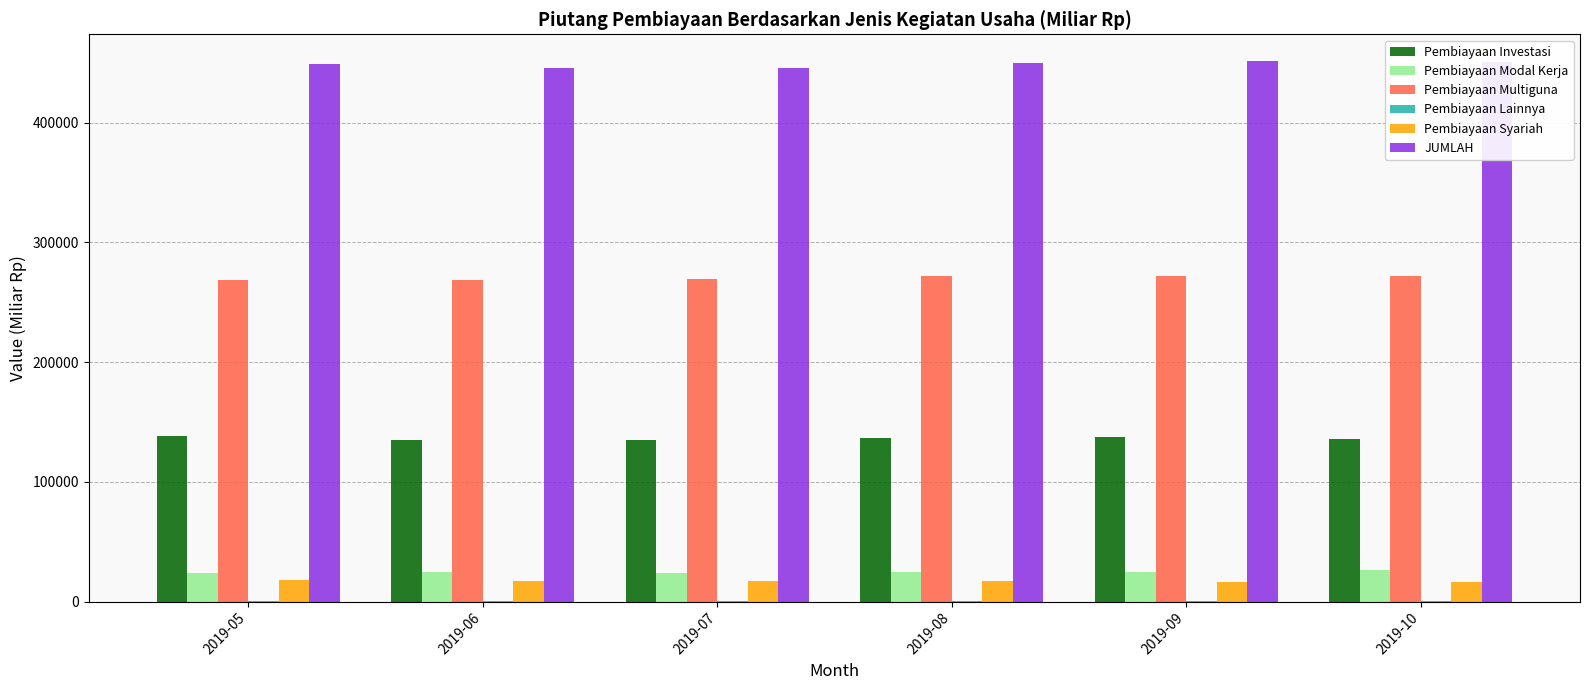

What is the approximate value of Pembiayaan Investasi at 2019-09?

137142.9